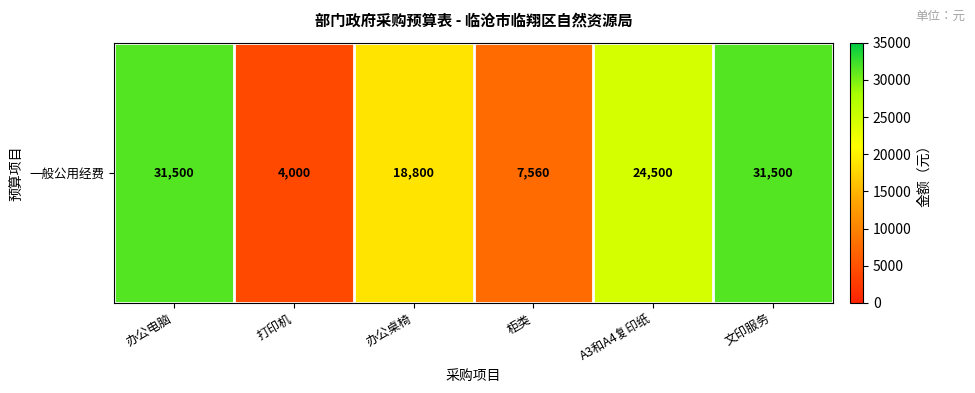

What is the difference between the second highest and minimum values?

27500